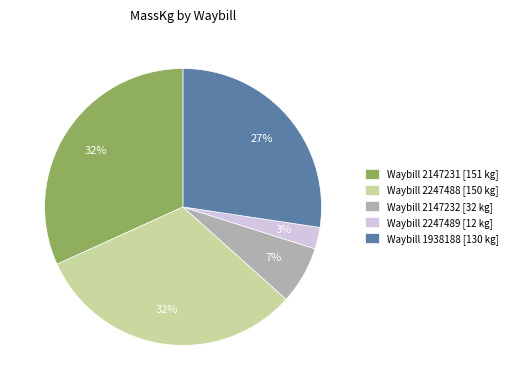

Does Waybill 1938188 [130 kg] account for over 50% of the chart?

No